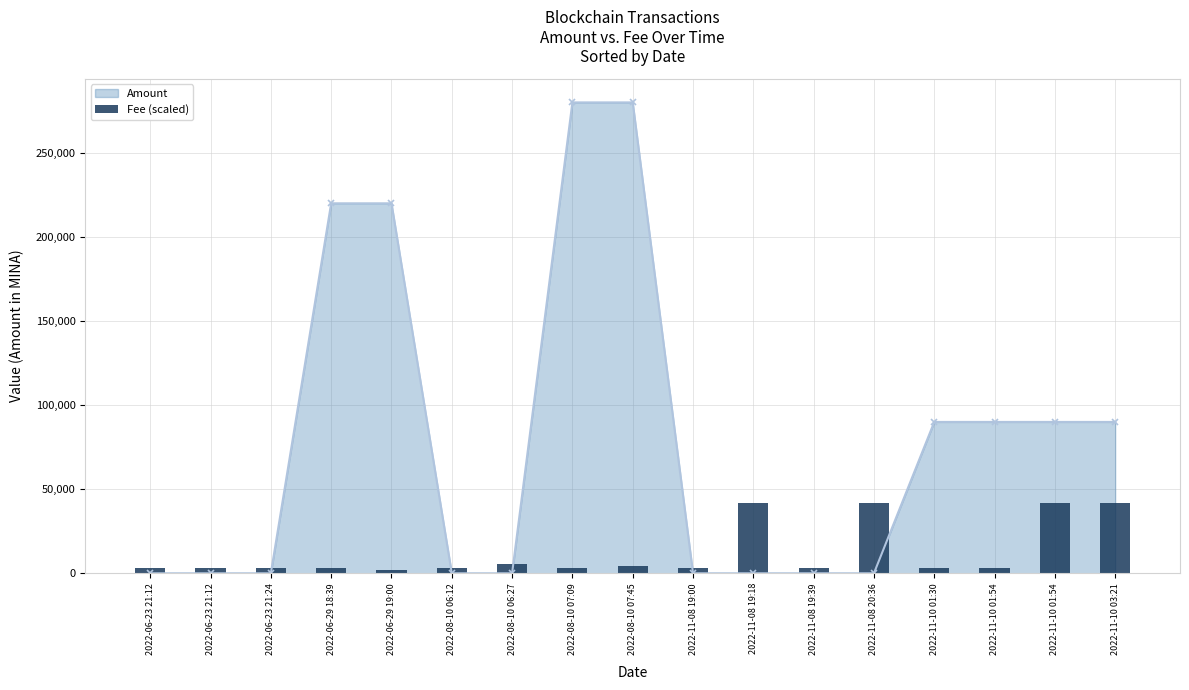

The Amount (line) series shows 220000.0 at 2022-06-29 19:00. True or false?

True